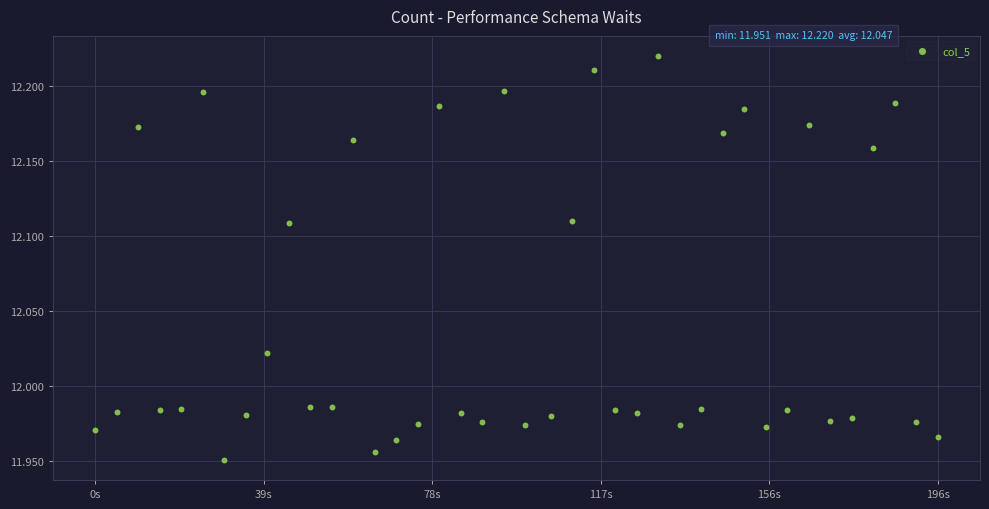

What is the range of Y values (max minus min)?

0.3